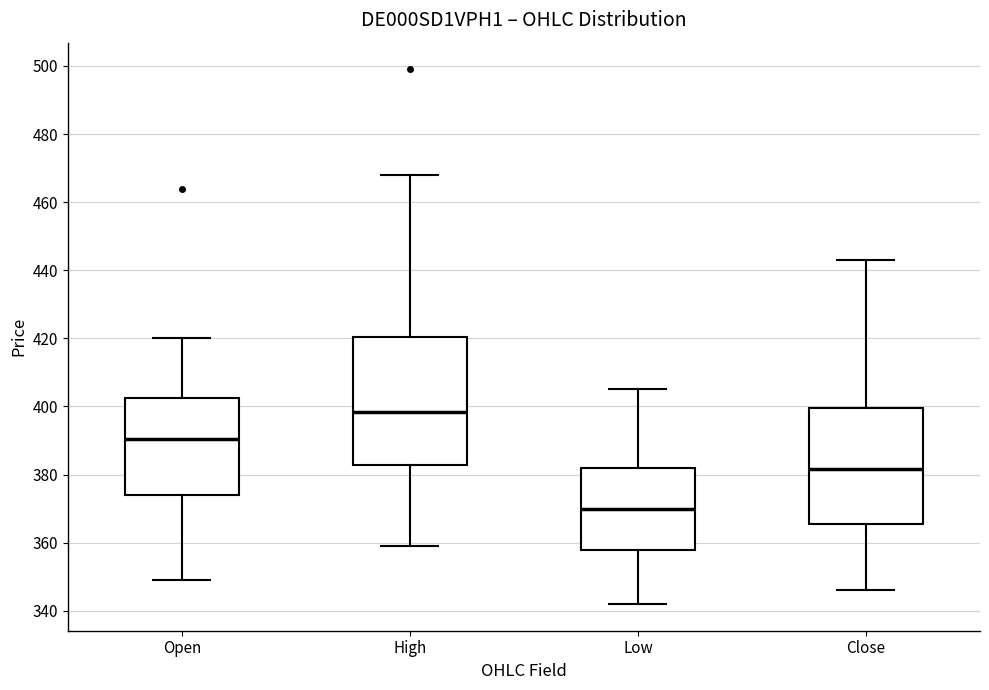

Reading left to right, transcribe this box plot: for each box, give where its median line is, the range the box spans, and where its two whiskers end, as read against the y-axis. The values are not printed on the chart, so give them approximately, as read against the axis.

Open: median 390, box 374 to 402, whiskers 350 to 420
High: median 398, box 382 to 420, whiskers 360 to 468
Low: median 370, box 358 to 382, whiskers 342 to 406
Close: median 382, box 366 to 400, whiskers 346 to 444